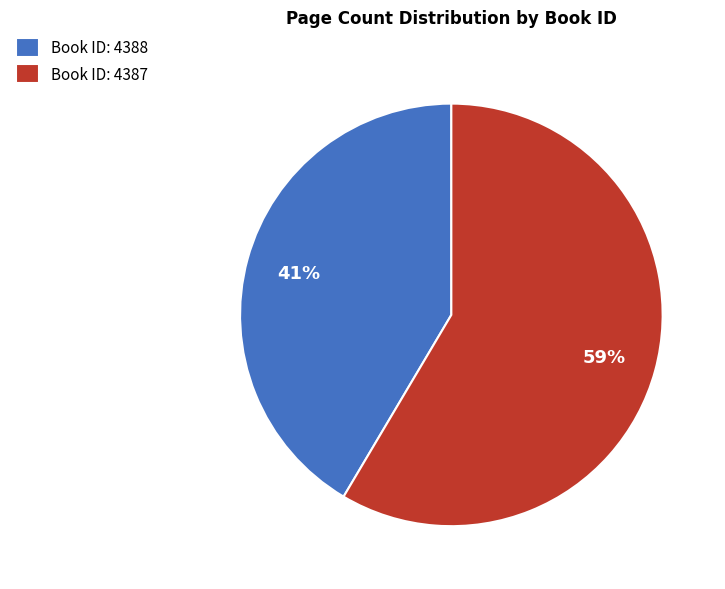

What percentage is the Book ID: 4388 slice, to the nearest percent?

41%